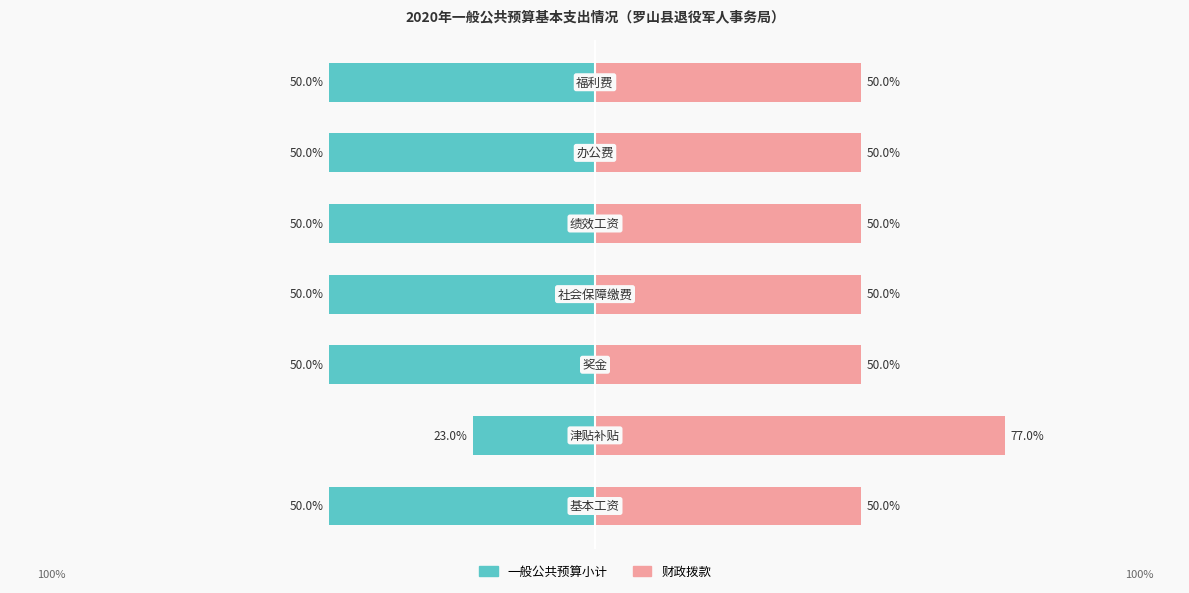

Reading left to right, what are all the values shown in this chart?

一般公共预算小计: 0=-50.0	1=-23.0	2=-50.0	3=-50.0	4=-50.0	5=-50.0	6=-50.0
财政拨款: 0=50.0	1=77.0	2=50.0	3=50.0	4=50.0	5=50.0	6=50.0